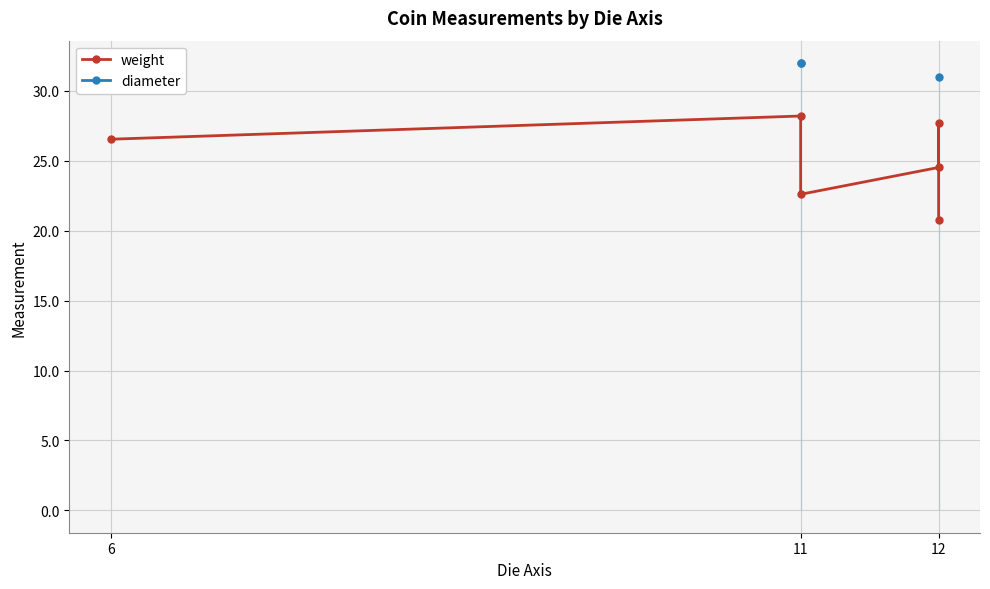

True or false: diameter has more than 1 interior local peaks.

False